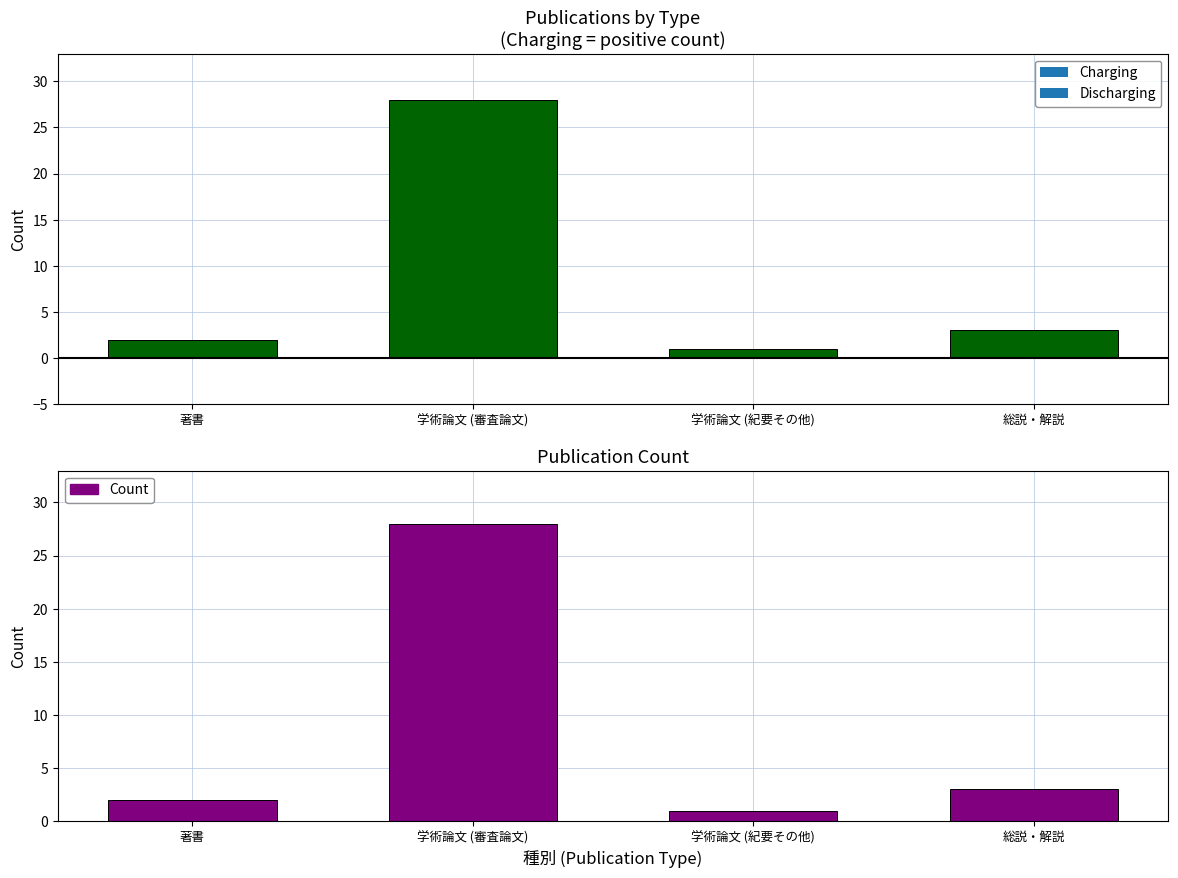

The chart shows a value of 3 at 著書. True or false?

False